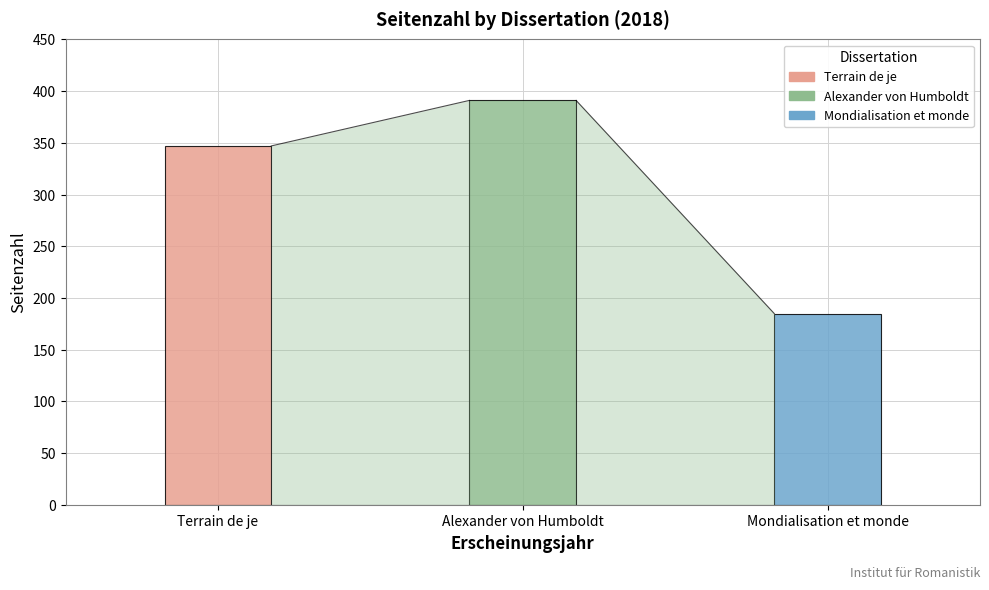

What is the label of the 1st bar from the left?

Terrain de je